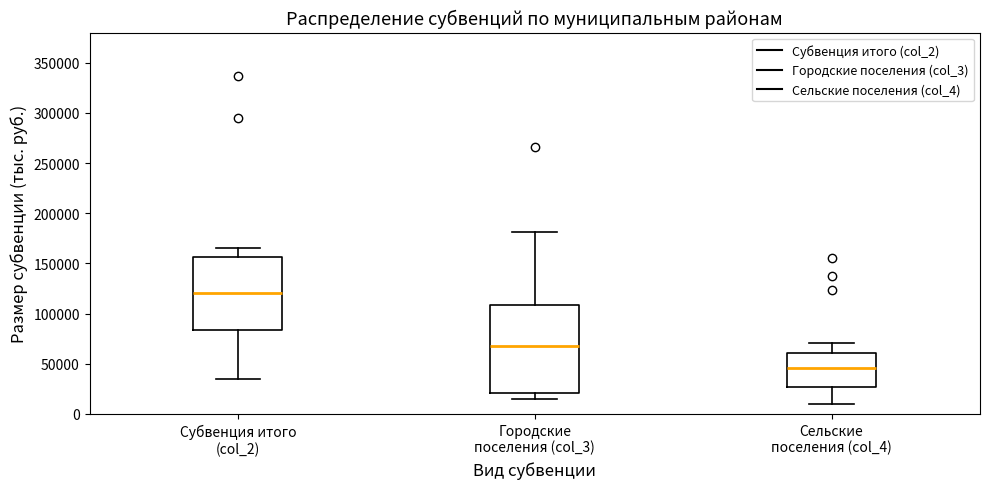

Which box has the lowest median line?

Сельские поселения (col_4)